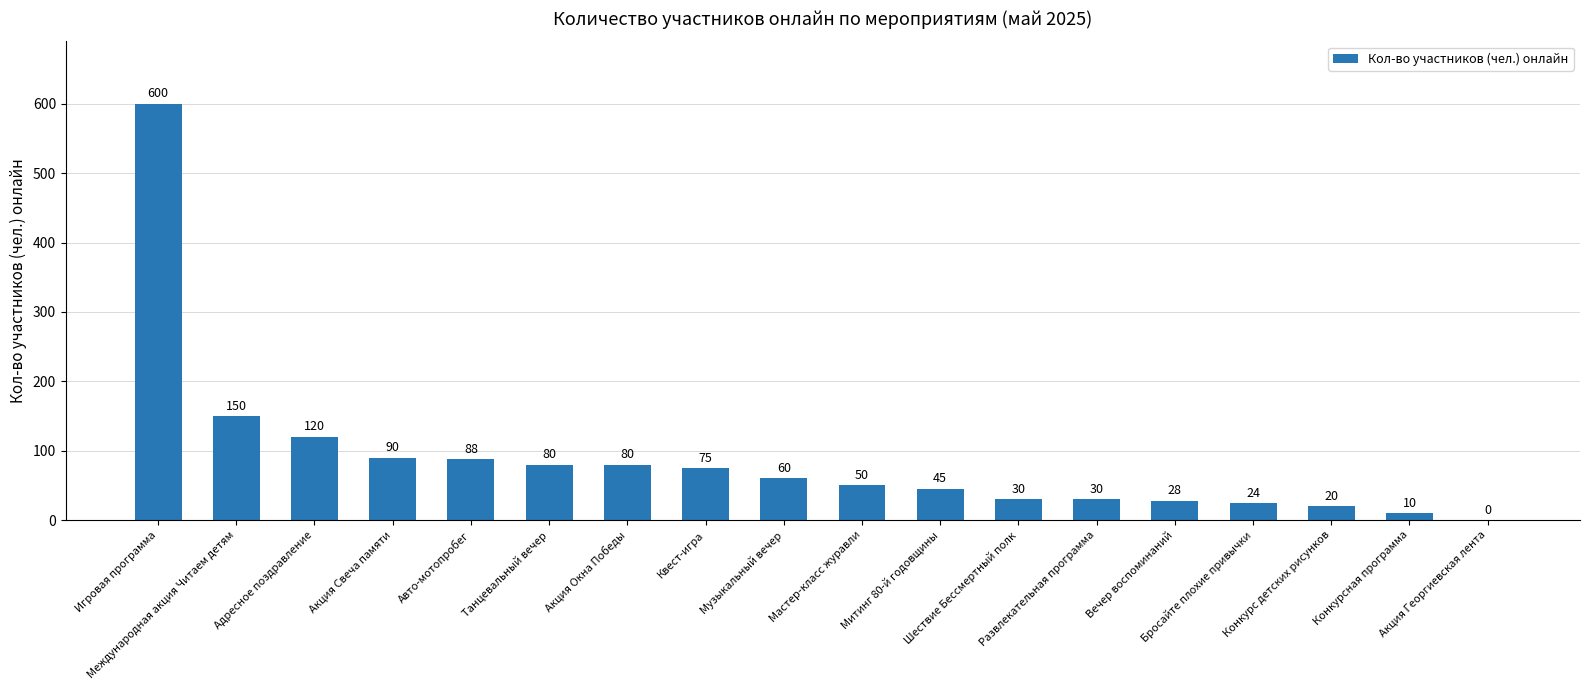

How many categories are shown in the chart?

18